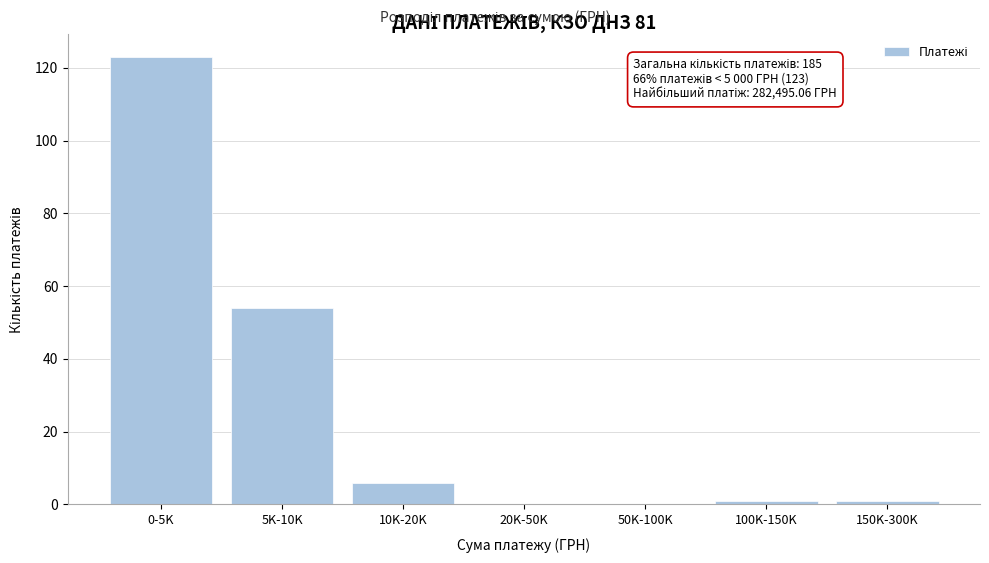

Reading right to left, list all the values displayed in this chart.

150K-300K=1	100K-150K=1	50K-100K=0	20K-50K=0	10K-20K=6	5K-10K=54	0-5K=123